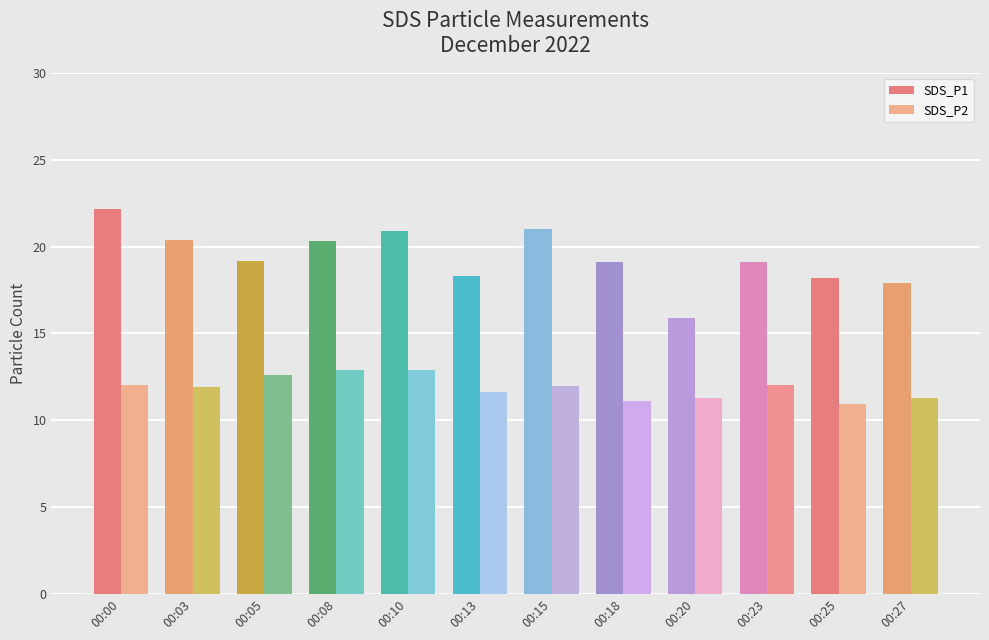

What is the difference between the maximum and second lowest values in the SDS_P2 series?

1.8